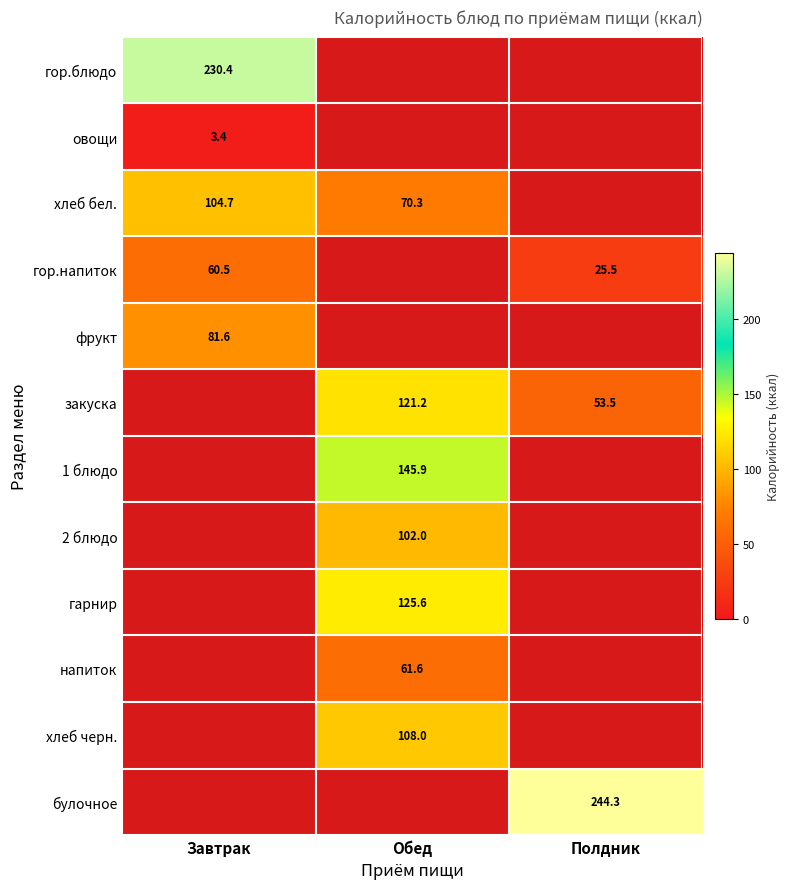

What is the difference between the maximum and minimum values in the гор.напиток series?

35.0